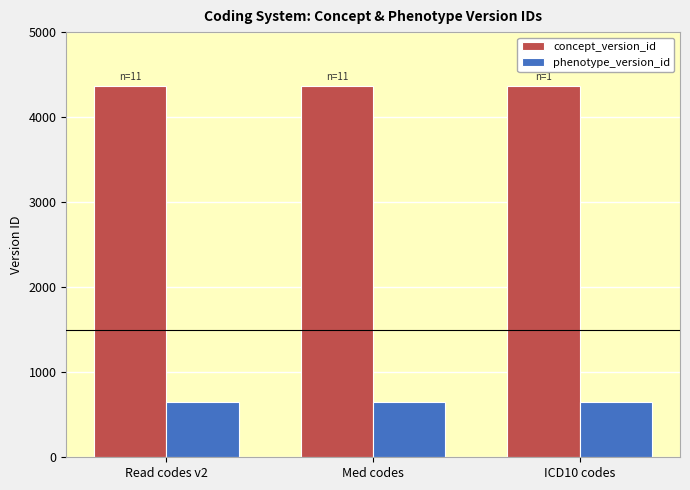

Rank the series at Med codes from lowest to highest value.

phenotype_version_id, concept_version_id